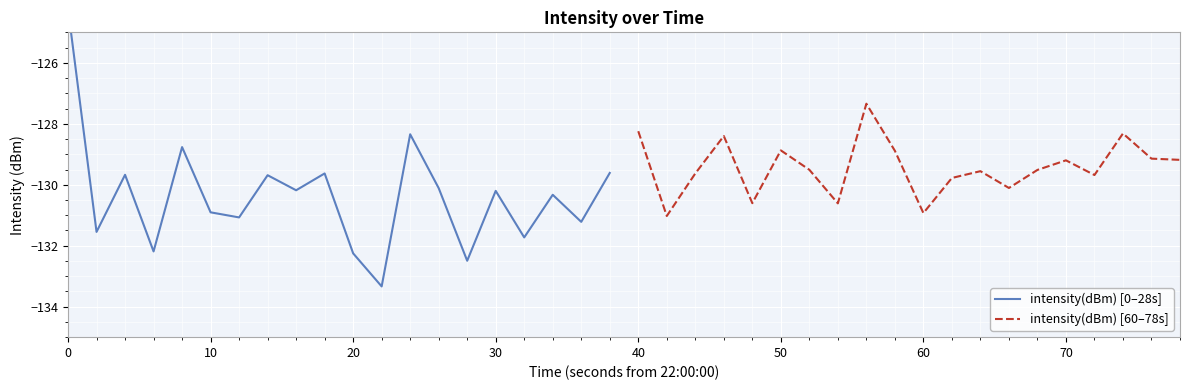

Reading left to right, list all the values displayed in this chart.

intensity(dBm) [0–28s]: -124.2	-131.5	-129.7	-132.2	-128.8	-130.9	-131.1	-129.7	-130.2	-129.6	-132.3	-133.3	-128.3	-130.1	-132.5	-130.2	-131.7	-130.3	-131.2	-129.6
intensity(dBm) [60–78s]: -128.2	-131.0	-129.6	-128.4	-130.6	-128.9	-129.5	-130.6	-127.3	-128.9	-130.9	-129.8	-129.6	-130.1	-129.5	-129.2	-129.7	-128.3	-129.1	-129.2